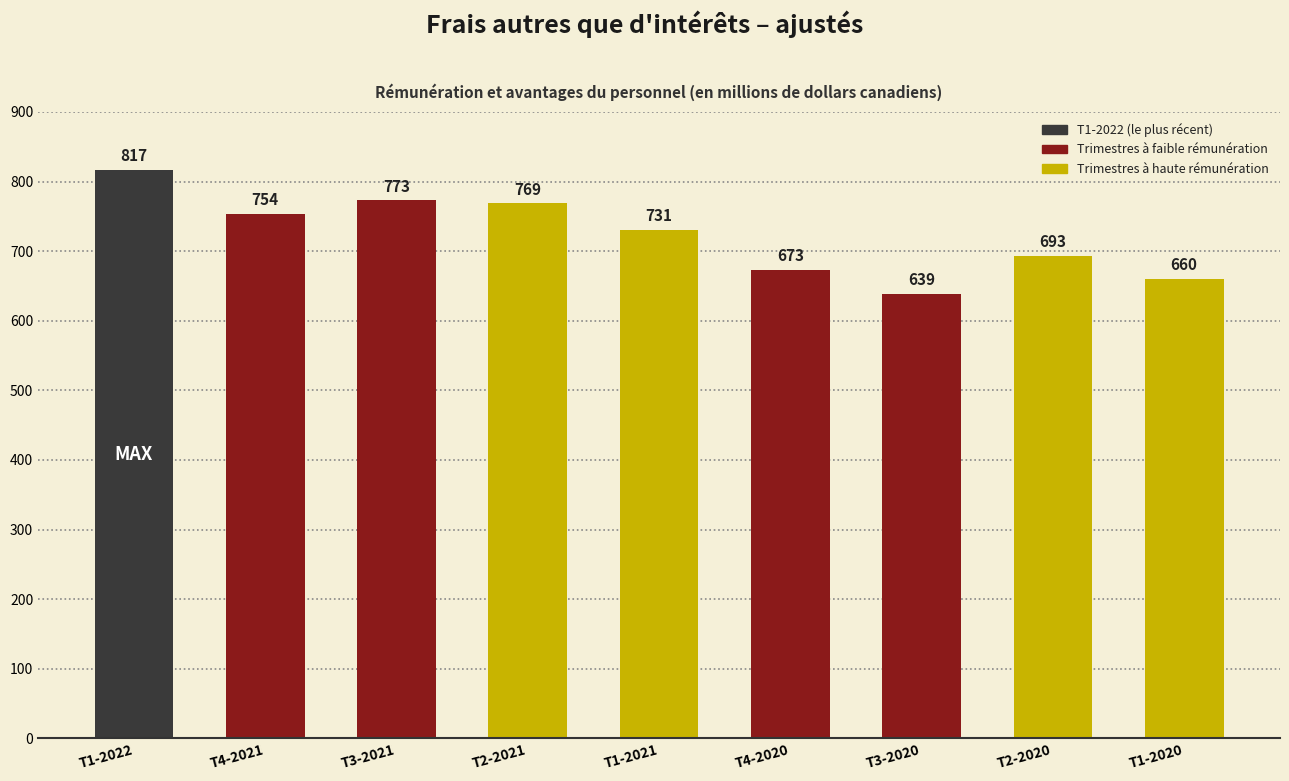

Reading left to right, what are all the values shown in this chart?

T1-2022=817	T4-2021=754	T3-2021=773	T2-2021=769	T1-2021=731	T4-2020=673	T3-2020=639	T2-2020=693	T1-2020=660